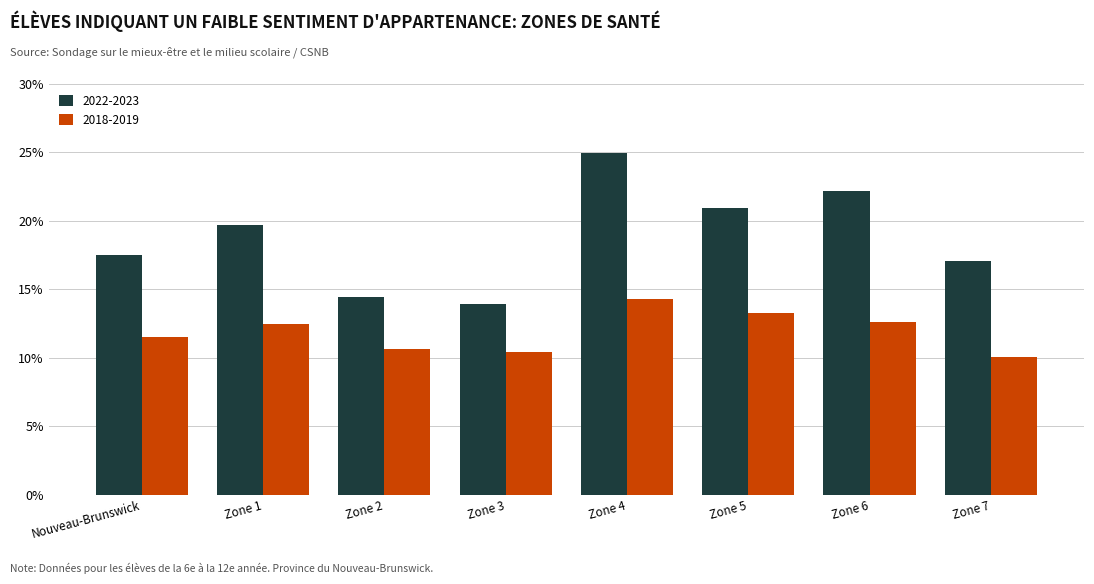

What is the average value of the 2018-2019 series?

11.9